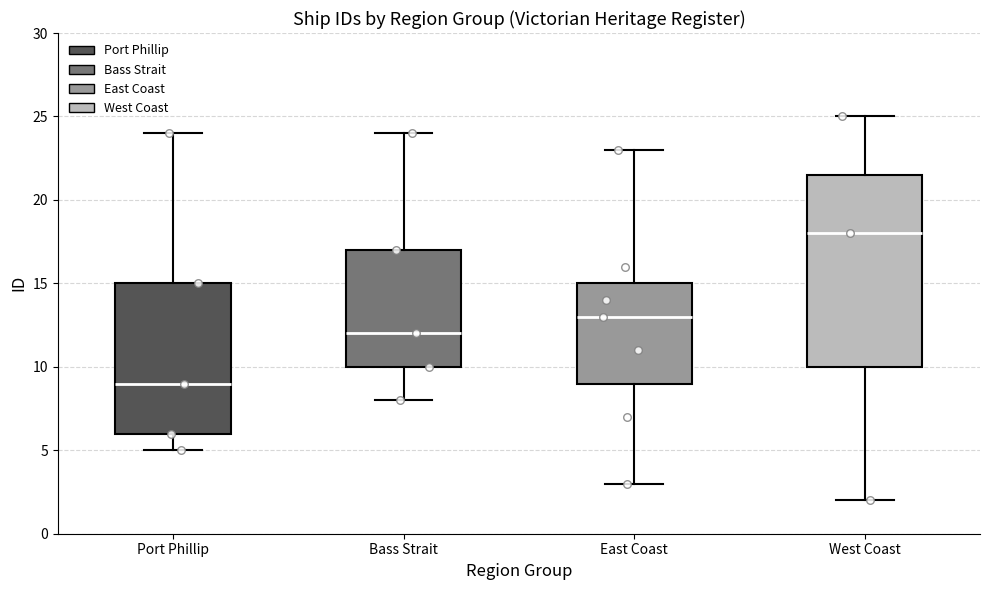

Where does the lower whisker of the box for West Coast end on the y-axis? The values are not printed on the chart, so give them approximately, as read against the axis.

2.0